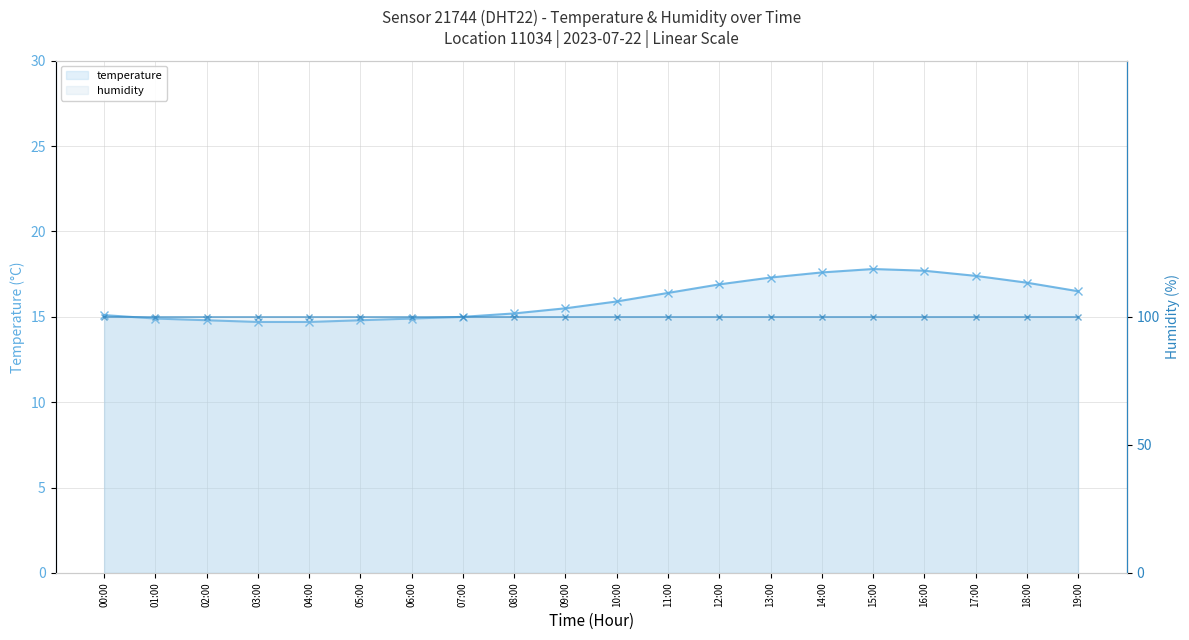

Reading right to left, transcribe all the data shown in this chart.

temperature: 19:00=16.5	18:00=17.0	17:00=17.4	16:00=17.7	15:00=17.8	14:00=17.6	13:00=17.3	12:00=16.9	11:00=16.4	10:00=15.9	09:00=15.5	08:00=15.2	07:00=15.0	06:00=14.9	05:00=14.8	04:00=14.7	03:00=14.7	02:00=14.8	01:00=14.9	00:00=15.1
humidity: 19:00=99.9	18:00=99.9	17:00=99.9	16:00=99.9	15:00=99.9	14:00=99.9	13:00=99.9	12:00=99.9	11:00=99.9	10:00=99.9	09:00=99.9	08:00=99.9	07:00=99.9	06:00=99.9	05:00=99.9	04:00=99.9	03:00=99.9	02:00=99.9	01:00=99.9	00:00=99.9